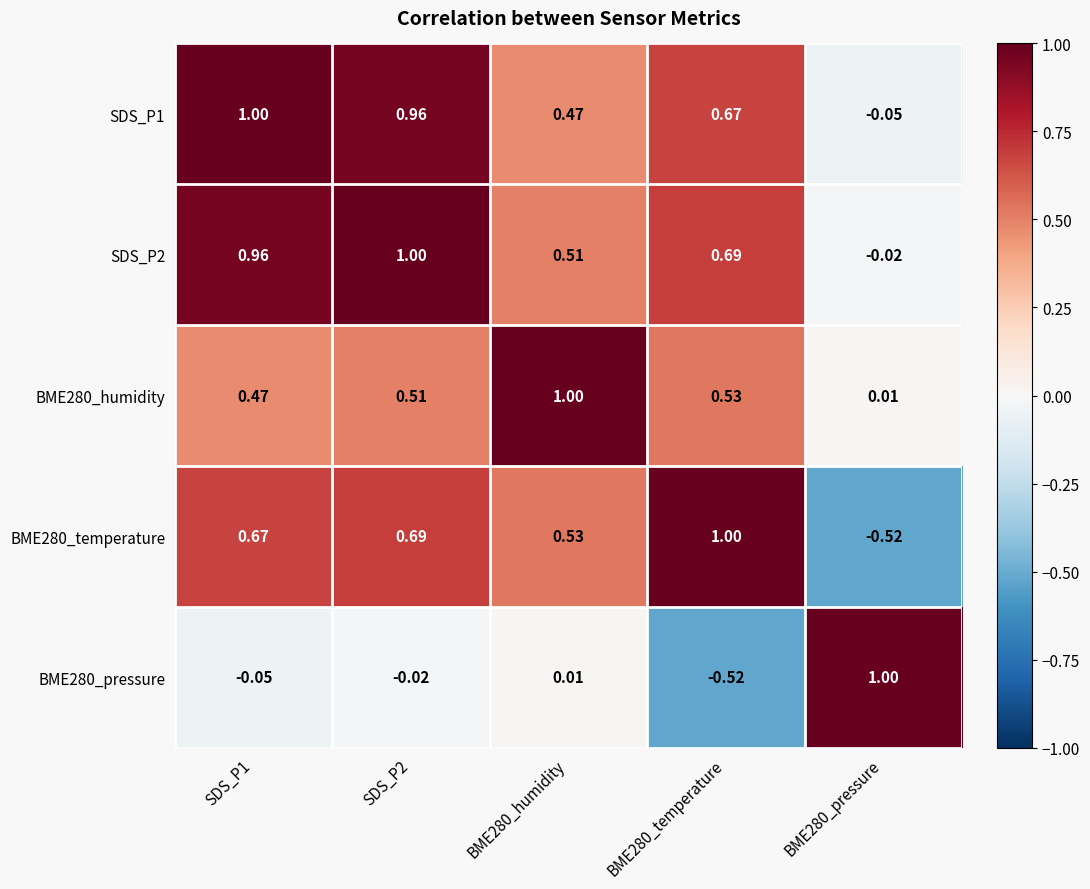

What is the total value across all series at SDS_P2?

3.1